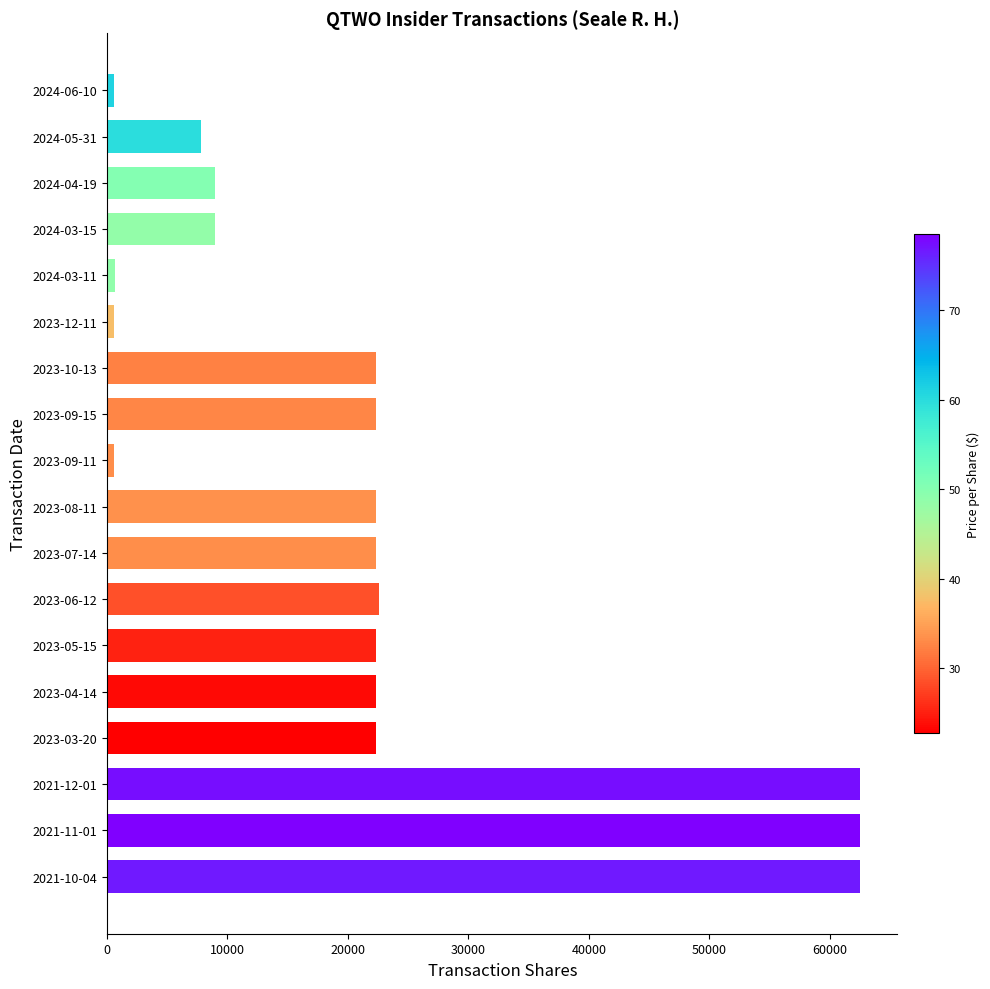

How many bars are there in total?

18